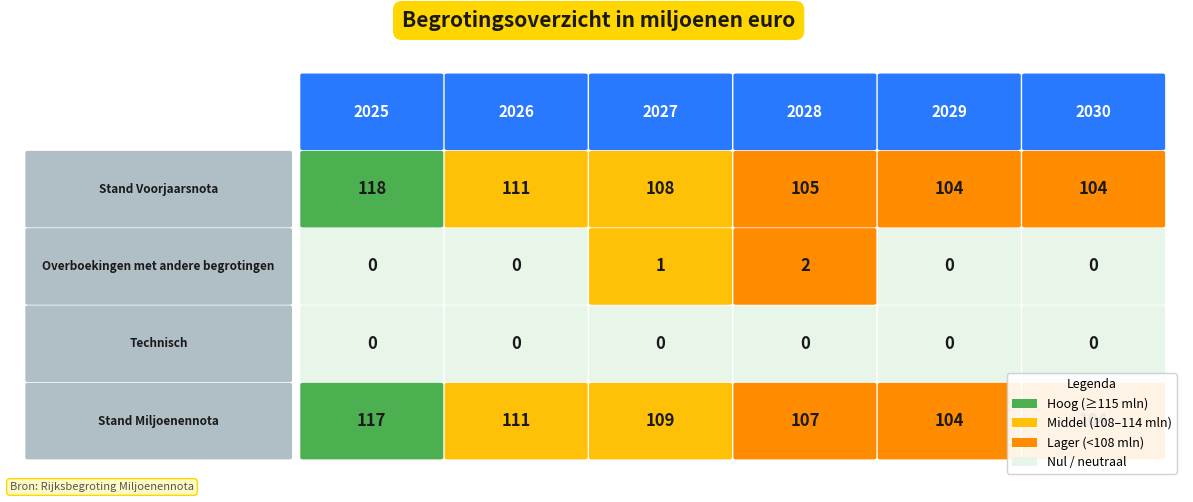

Rank the categories by Overboekingen met andere begrotingen value from highest to lowest.

2028, 2027, 2025, 2026, 2029, 2030